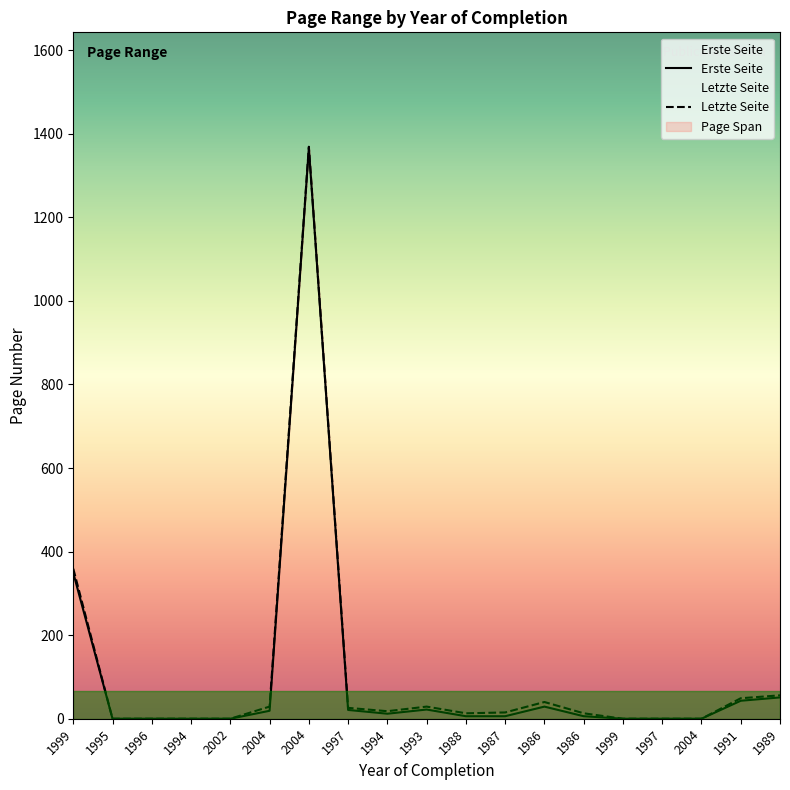

List the series in order of their peak value, highest first.

Letzte Seite, Erste Seite